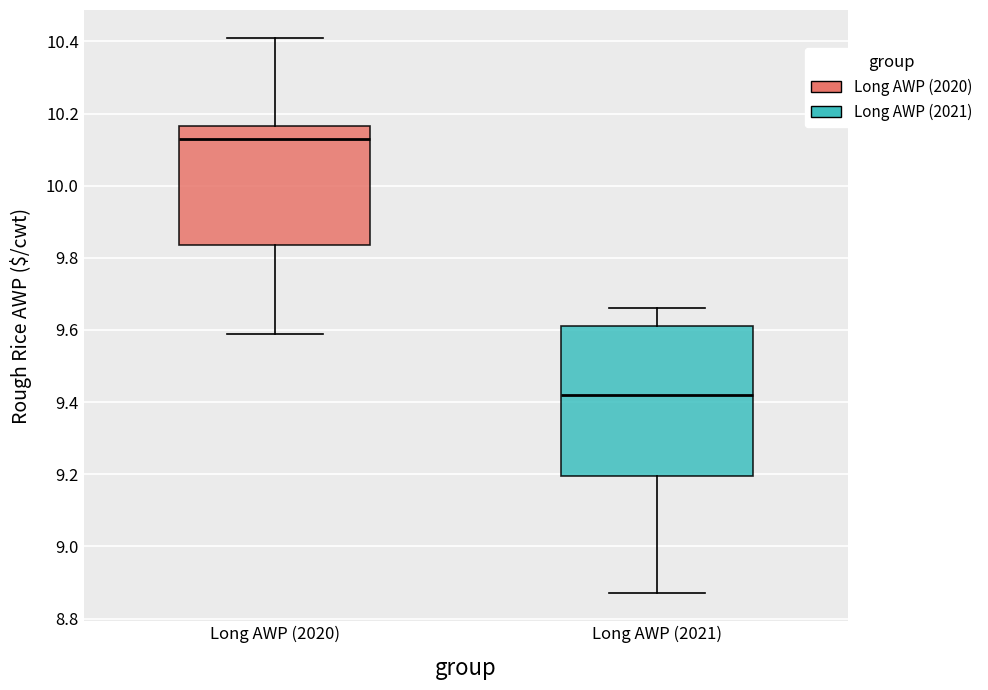

Reading left to right, read every box against the y-axis: the position of its median line, the range the box covers, and the ends of its whiskers. The values are not printed on the chart, so give them approximately, as read against the axis.

Long AWP (2020): median 10.14, box 9.84 to 10.16, whiskers 9.60 to 10.42
Long AWP (2021): median 9.42, box 9.20 to 9.62, whiskers 8.88 to 9.66